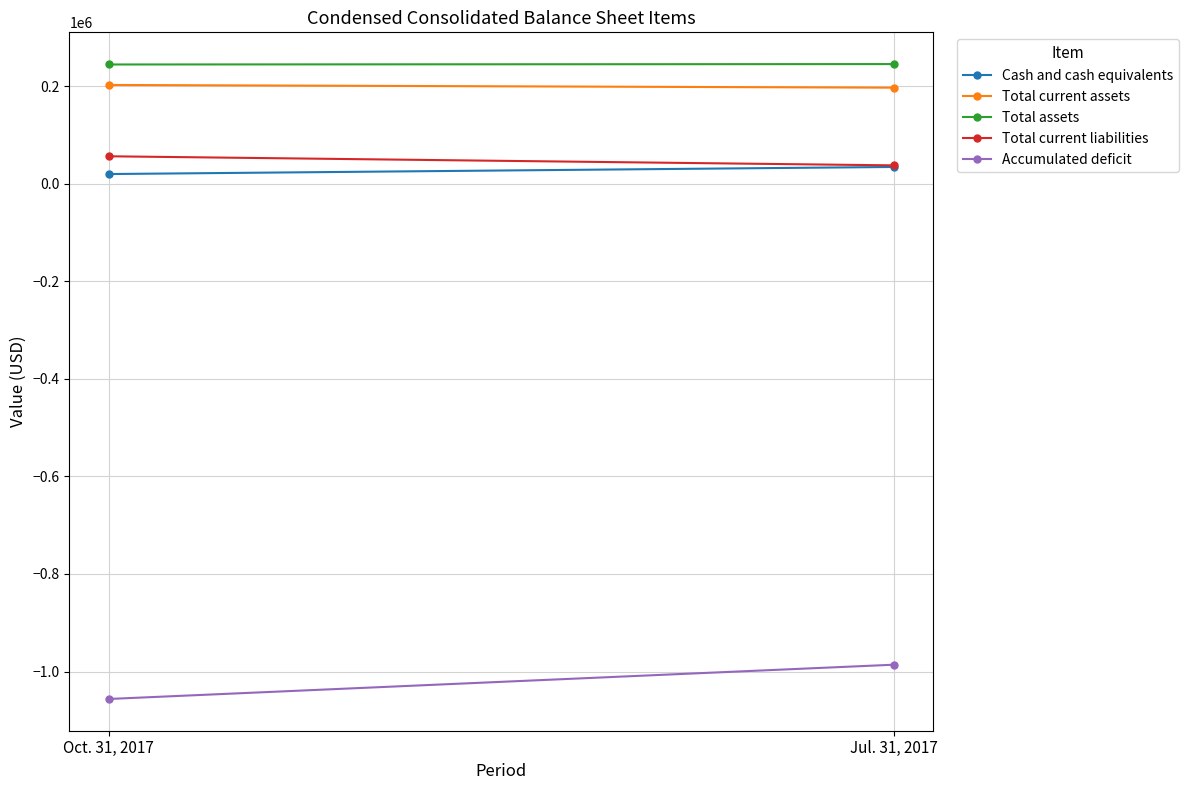

At which category is the sum across all series the highest?

Jul. 31, 2017